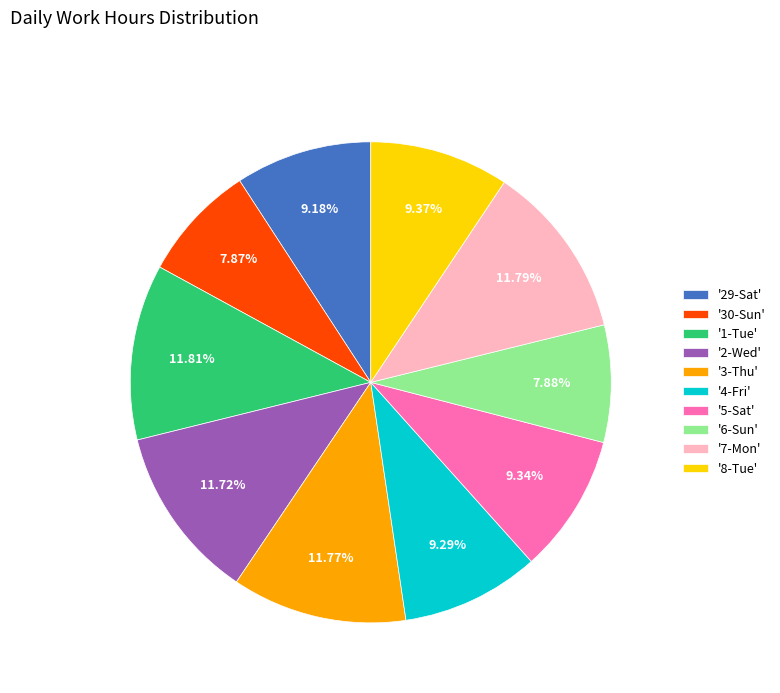

Count the number of slices in the pie.

10